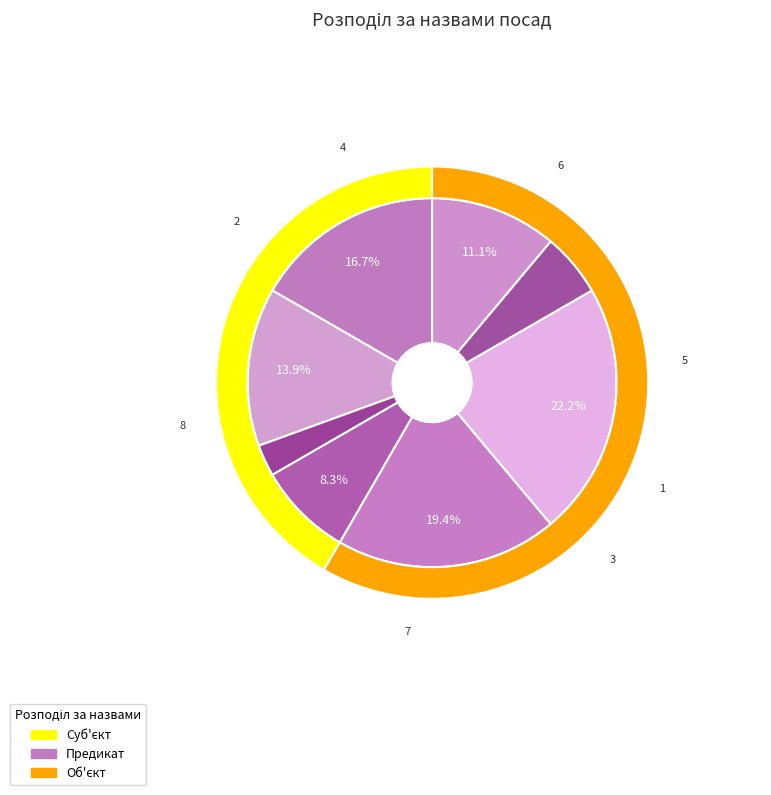

True or false: Ректор accounts for 11% of the total.

True